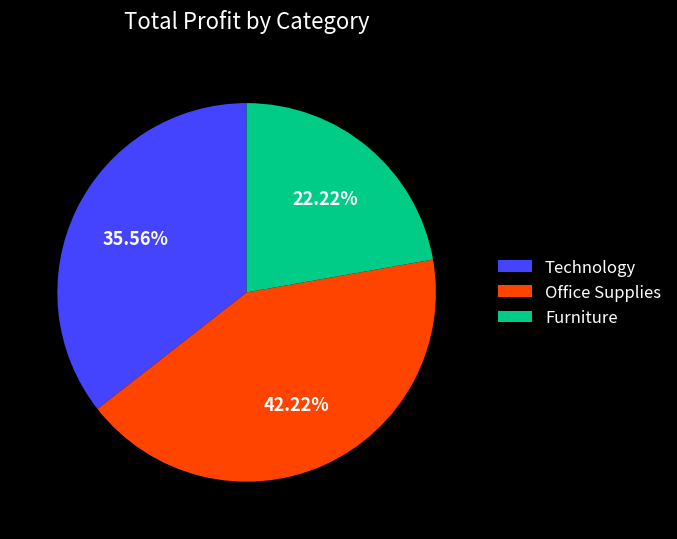

Is there any slice that represents more than half of the pie?

No